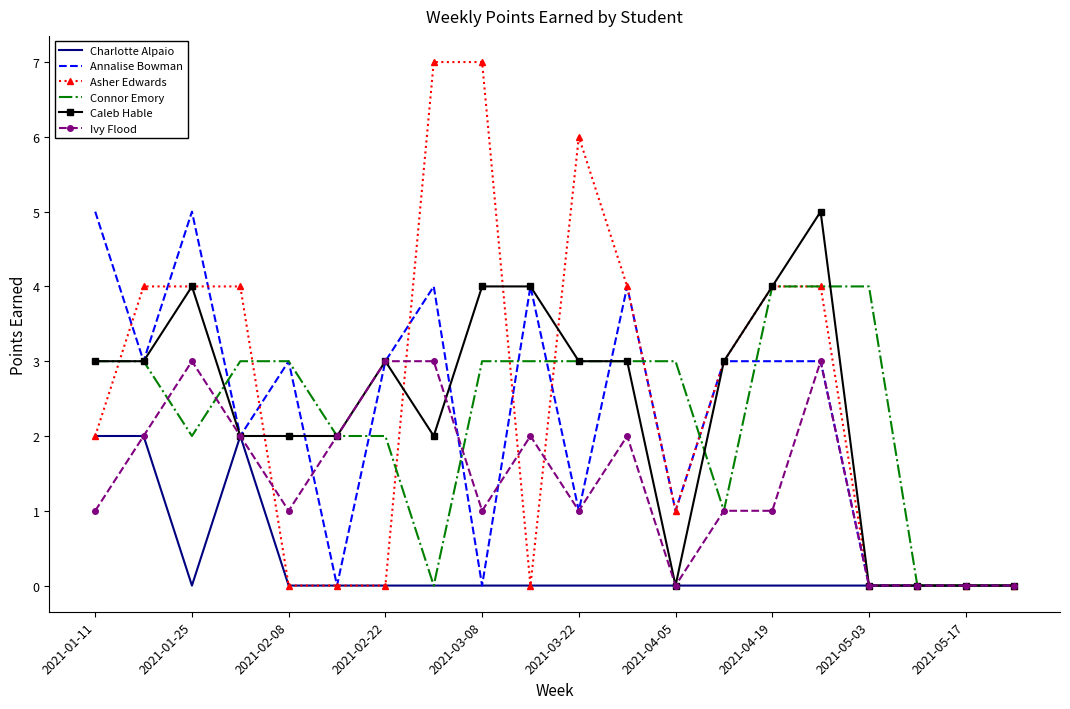

What is the greatest value displayed?

7